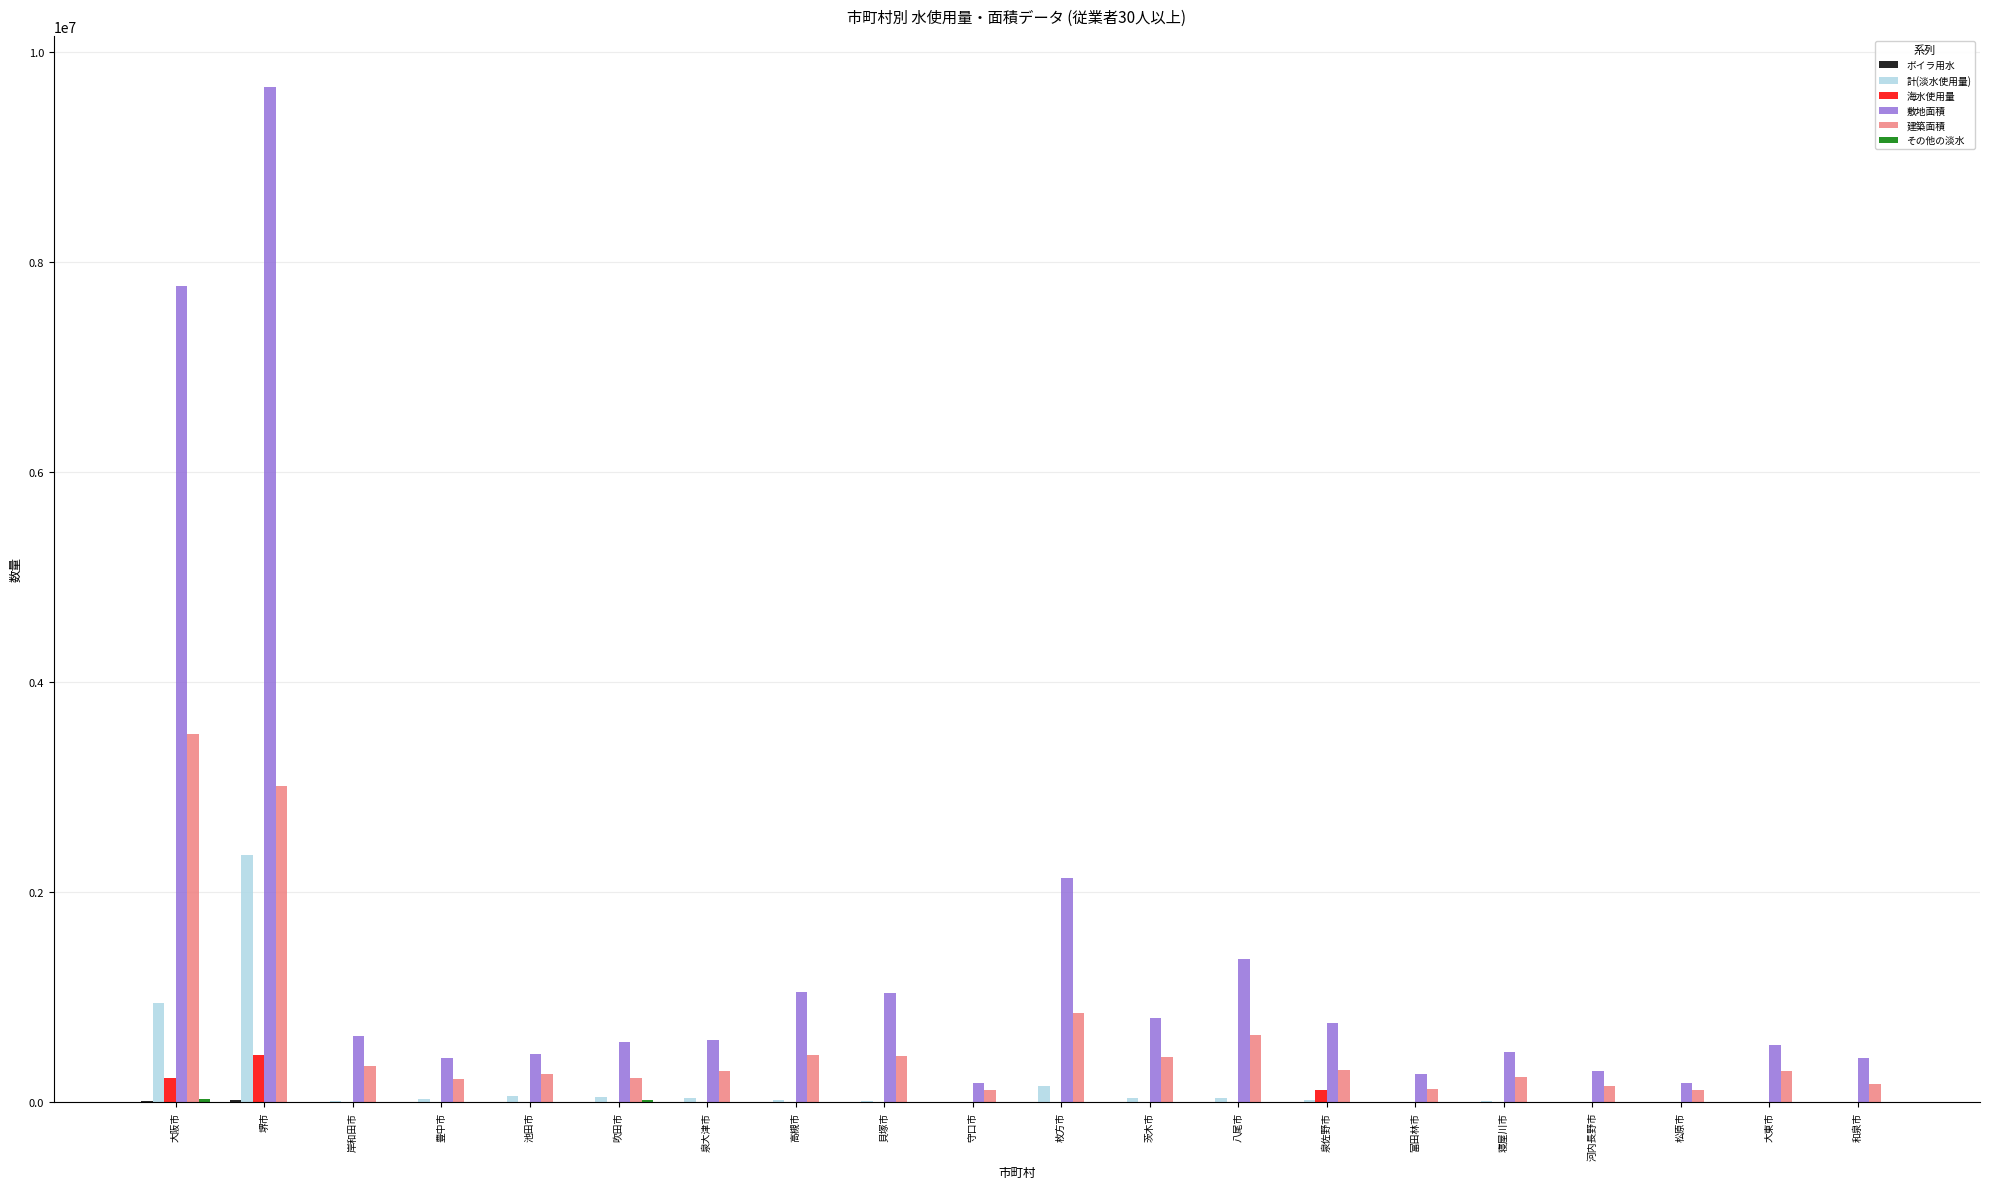

Which category has the highest value across all series?

堺市